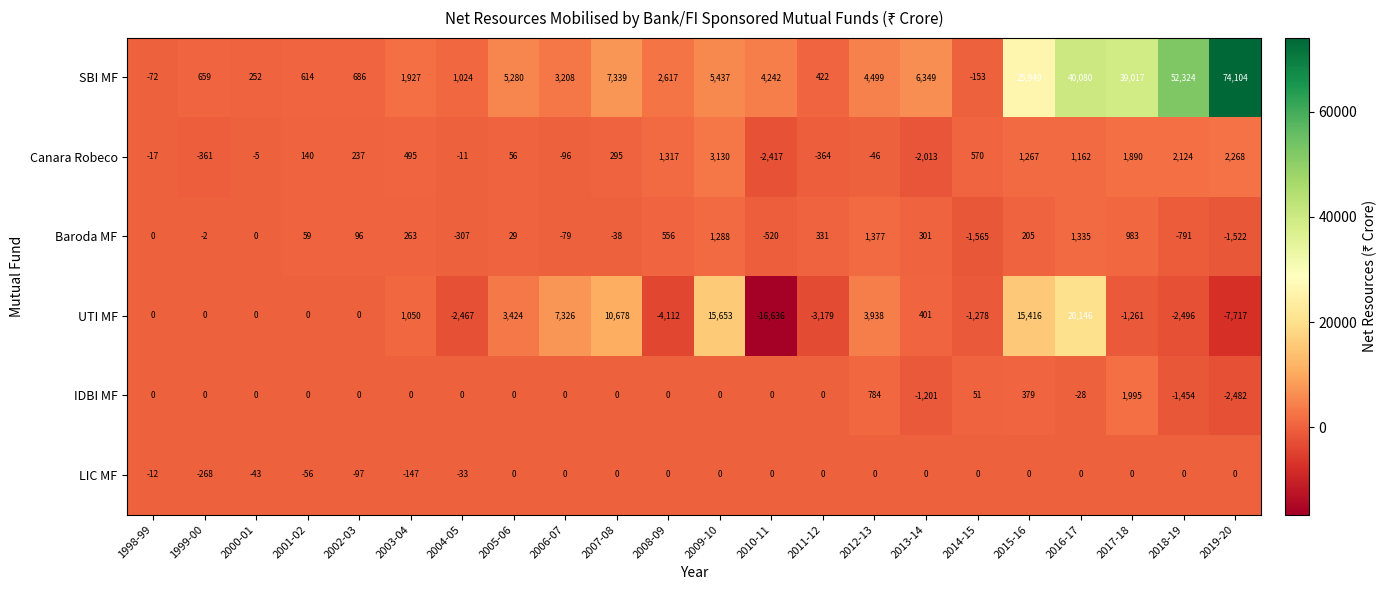

Which series has the widest spread of values?

SBI MF